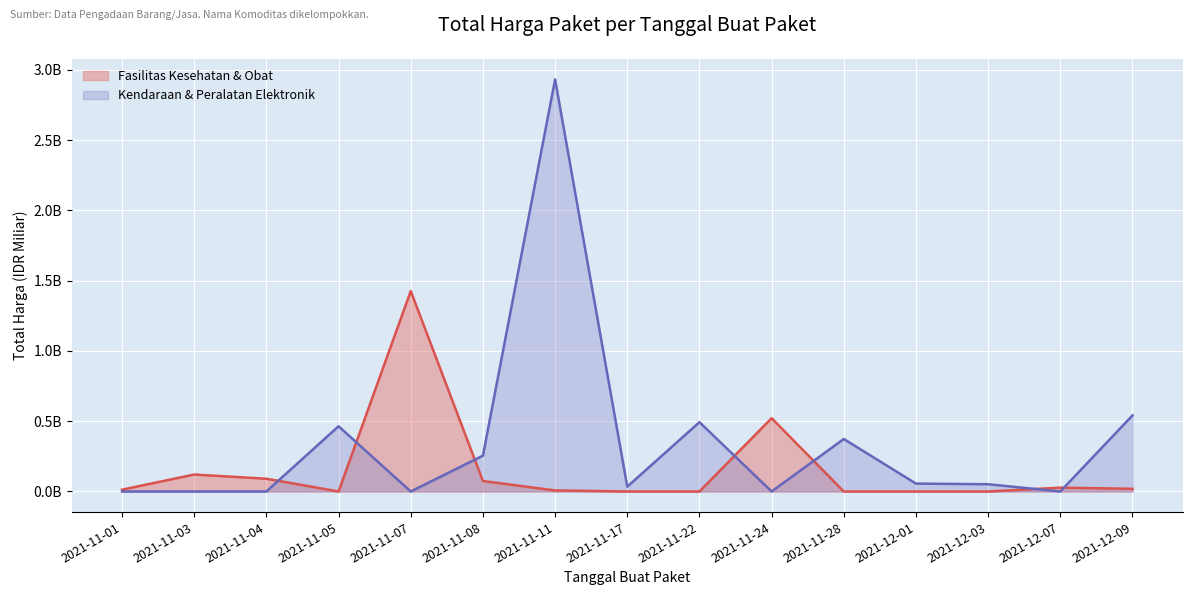

Where is the data nearest to the value 1?

2021-12-09